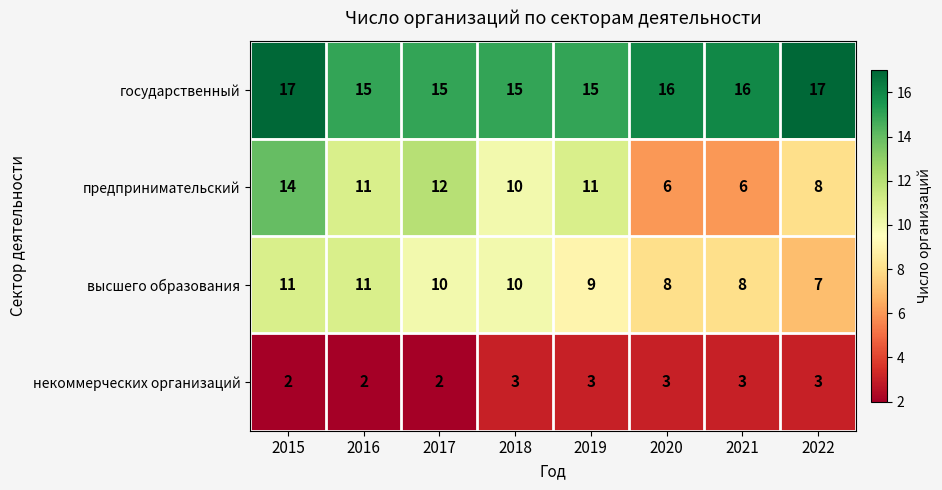

Which series changed the most between 2019 and 2020?

предпринимательский